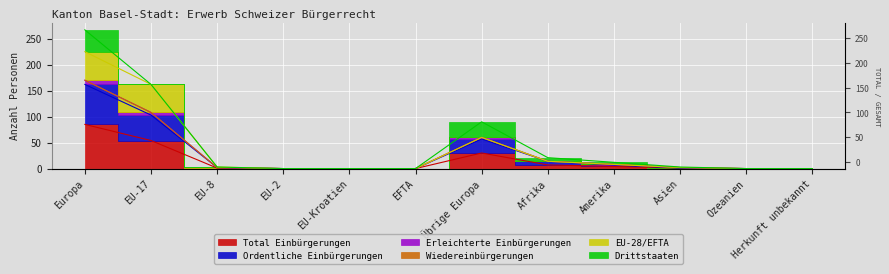

How many positive values does the Ordentliche Einbürgerungen series have?

7